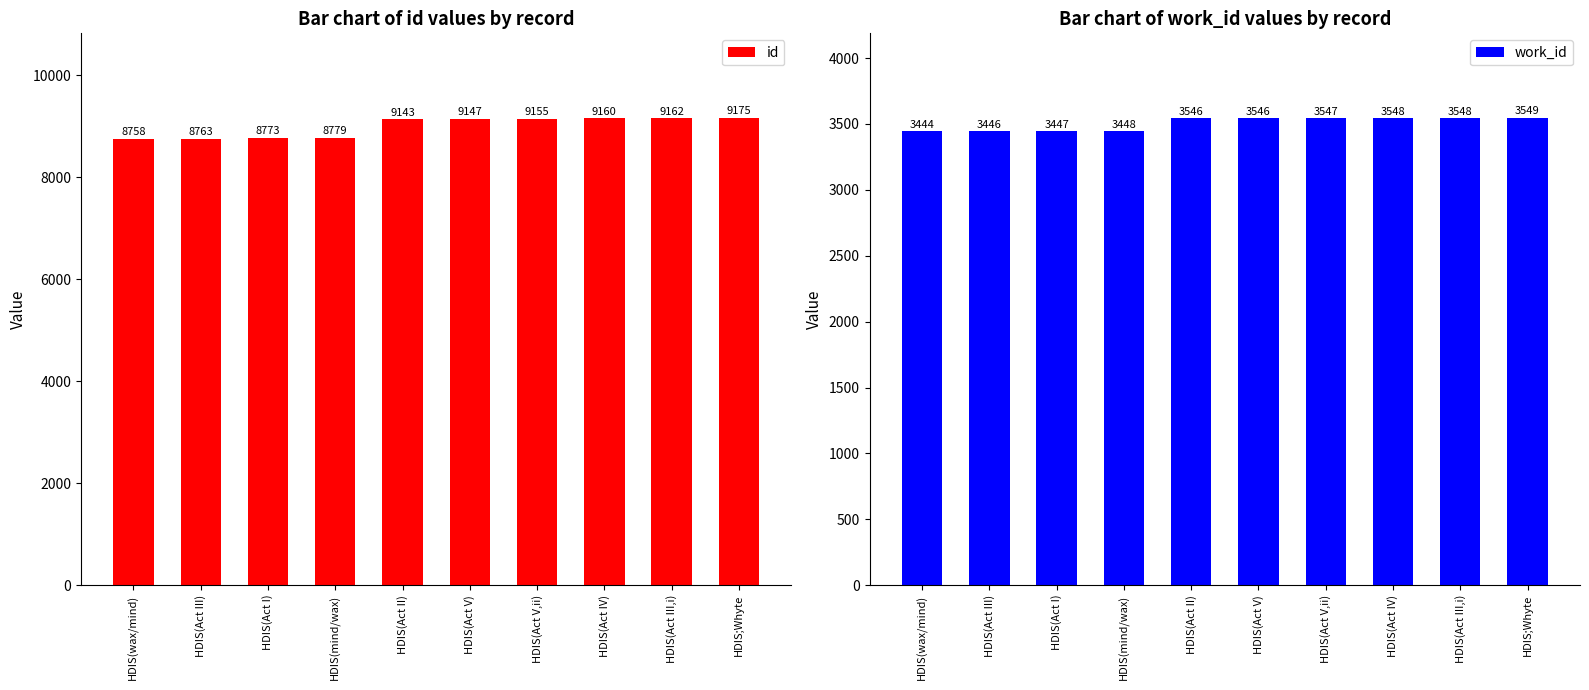

What position from the right is HDIS(Act V,ii)?

4